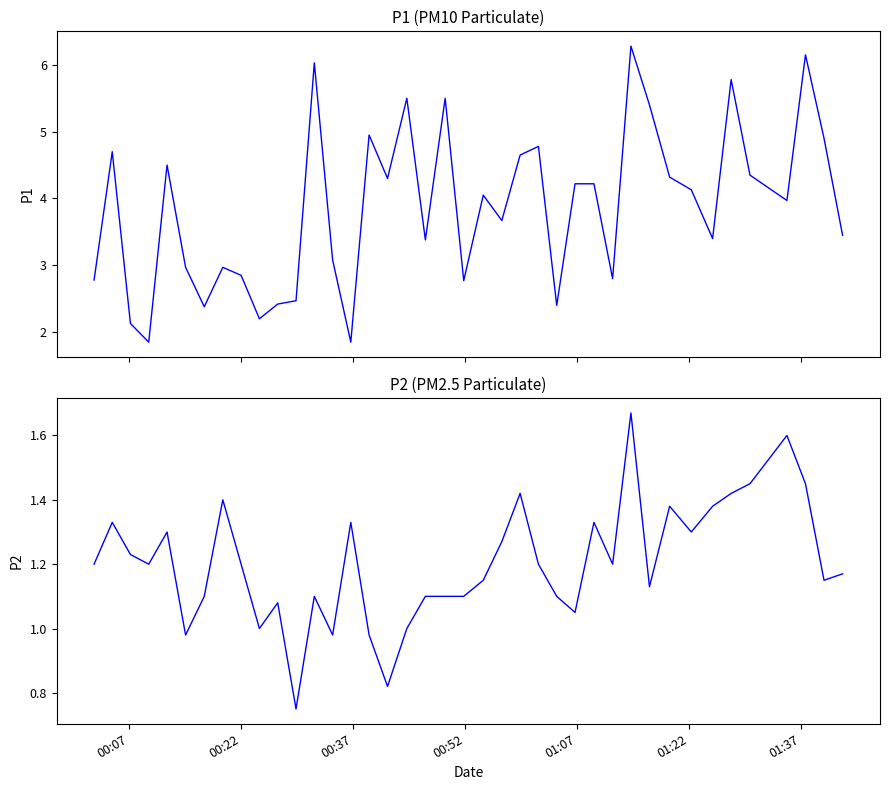

Which series has the largest total across all categories?

P1